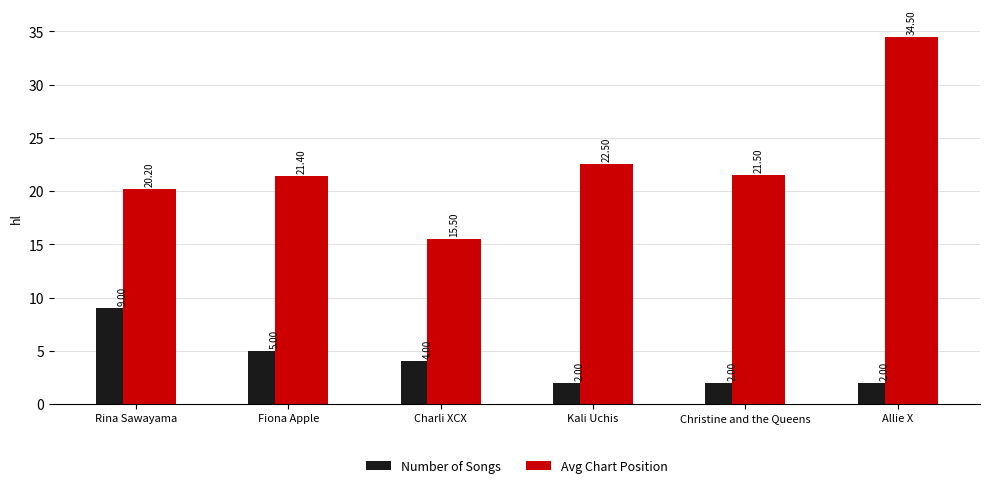

What position from the right is Charli XCX?

4